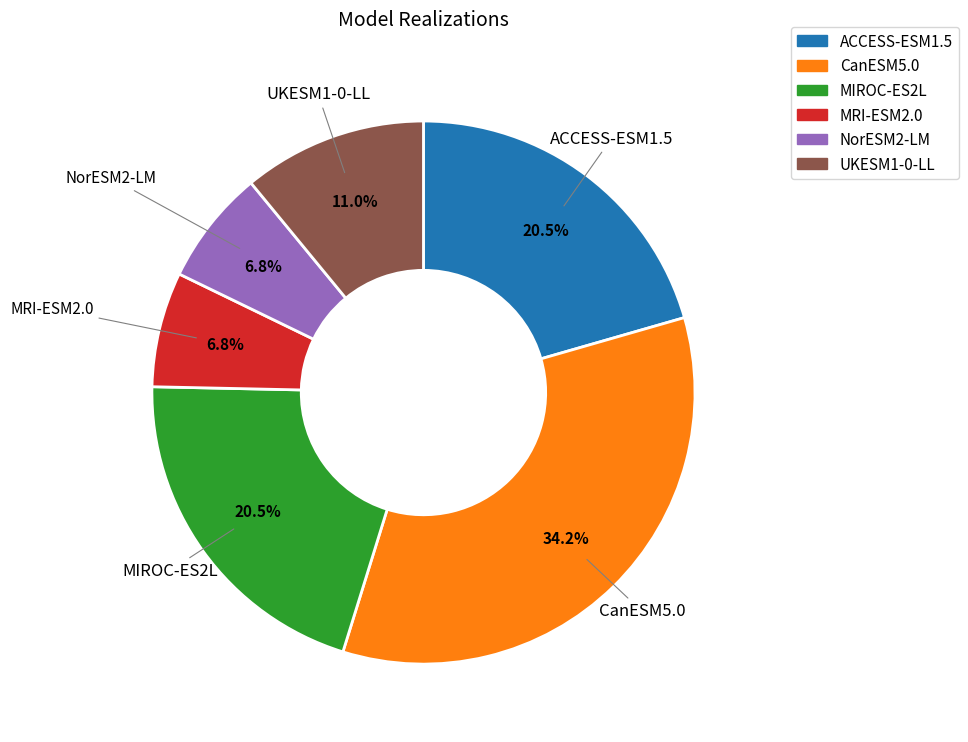

To the nearest percent, what is the difference between the ACCESS-ESM1.5 and UKESM1-0-LL slice percentages?

10%